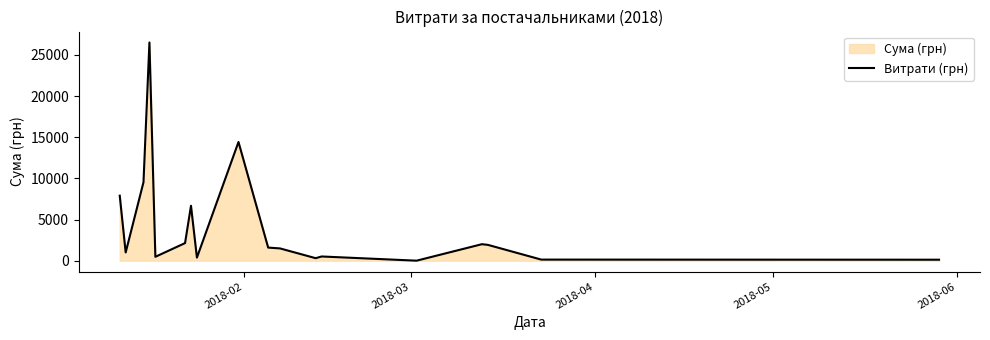

Does the chart display data point markers on the line(s)?

No